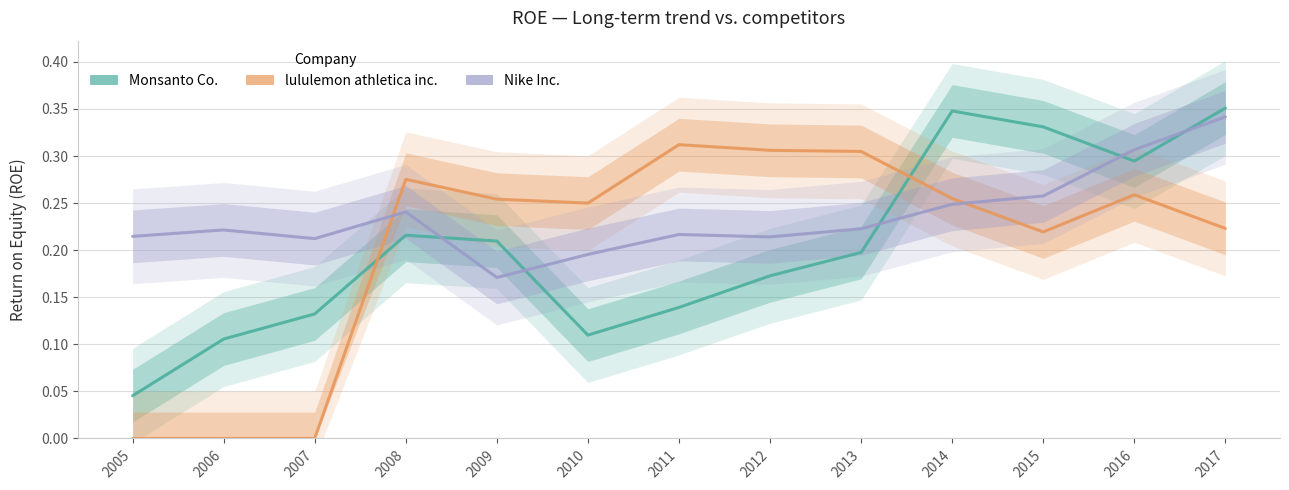

Which series ends up on top after the final intersection of Nike Inc. and Monsanto Co.?

Monsanto Co.